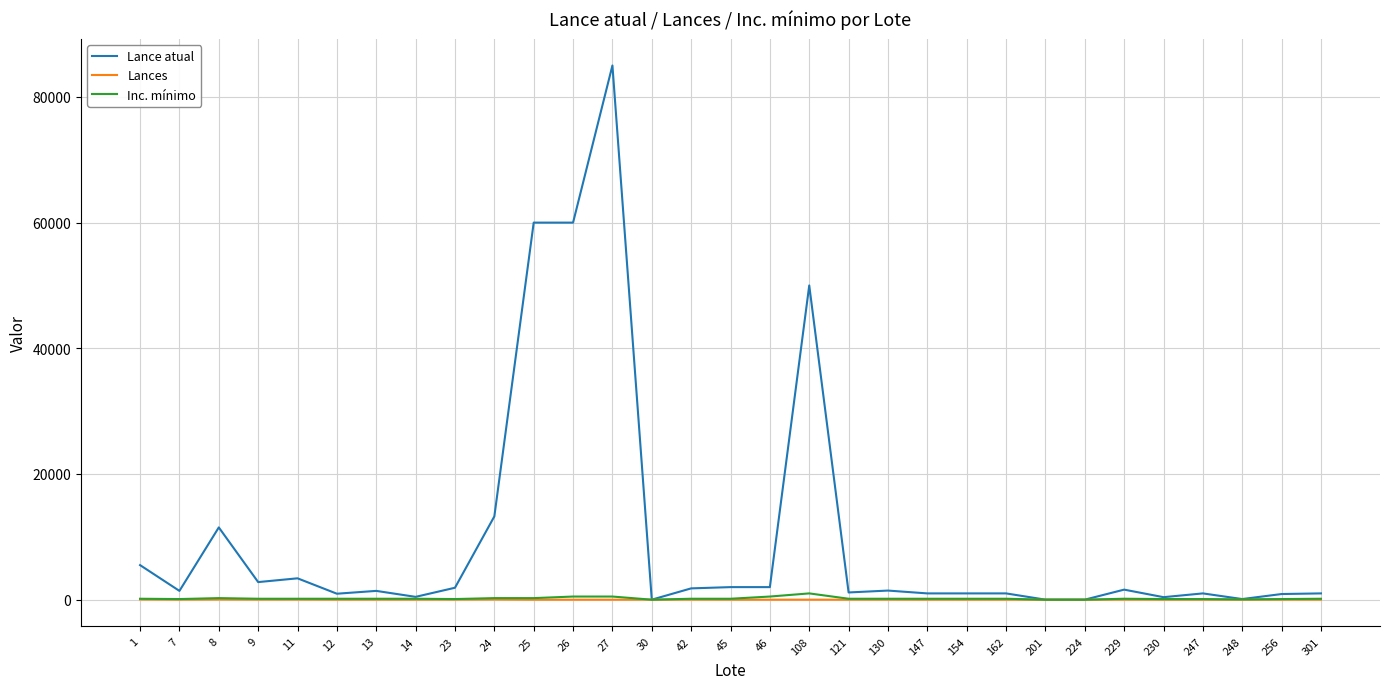

Which series has the largest total across all categories?

Lance atual